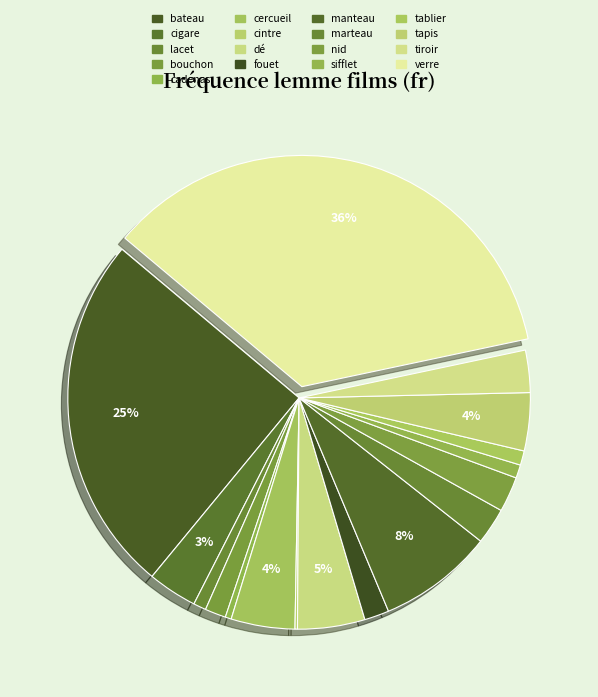

Which category has the smallest portion of the pie?

cintre